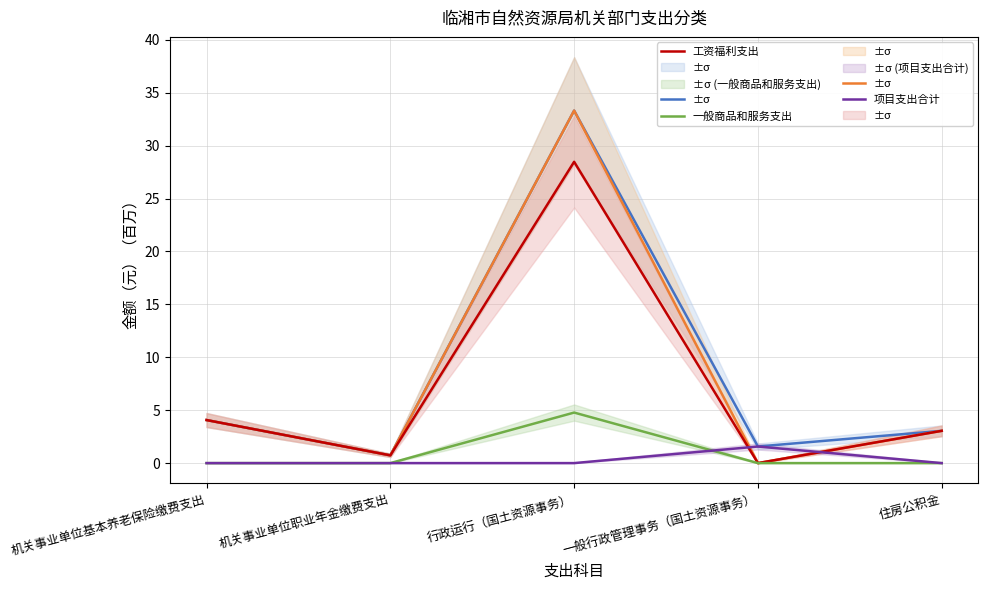

What is the sum of all 工资福利支出 values?

36.3